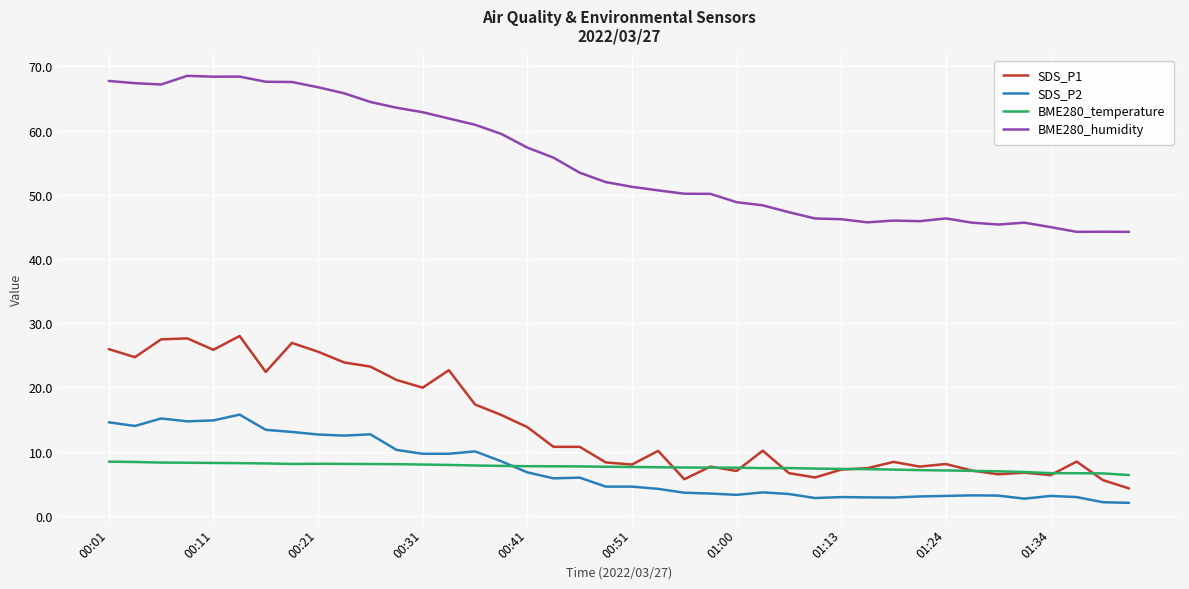

Which series has the widest spread of values?

BME280_humidity